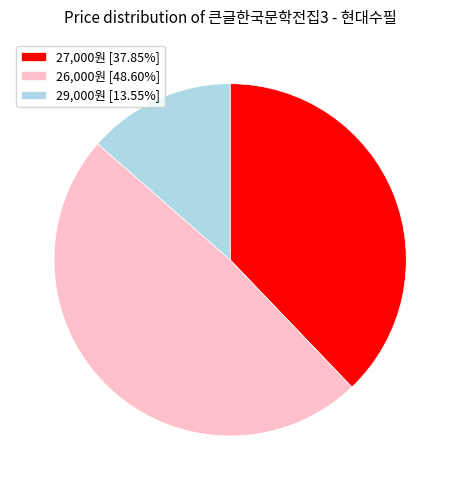

What is the ratio of the value at 29,000원 [13.55%] to the value at 27,000원 [37.85%]?

0.4